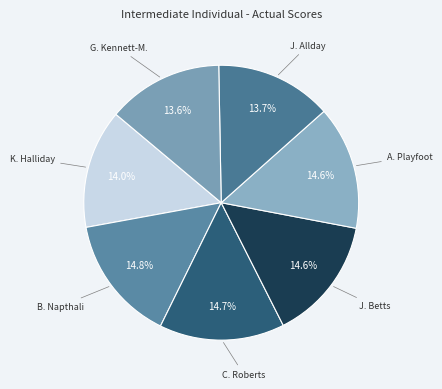

What is the smallest slice in the pie chart?

Ginger Kennett-McLaughlin